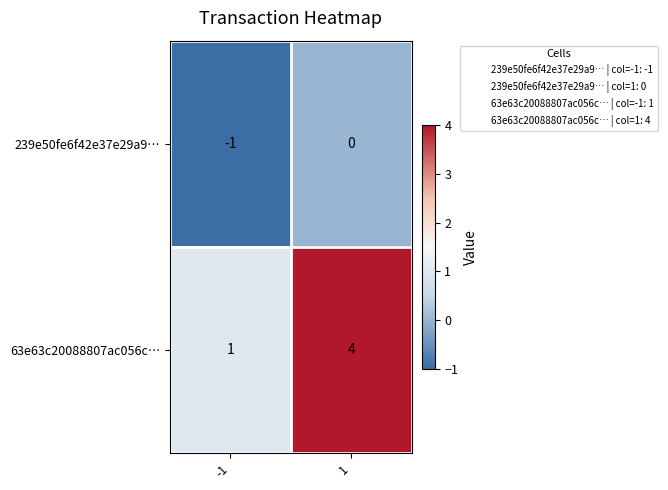

What is the sum of all 63e63c20088807ac056c… values?

5